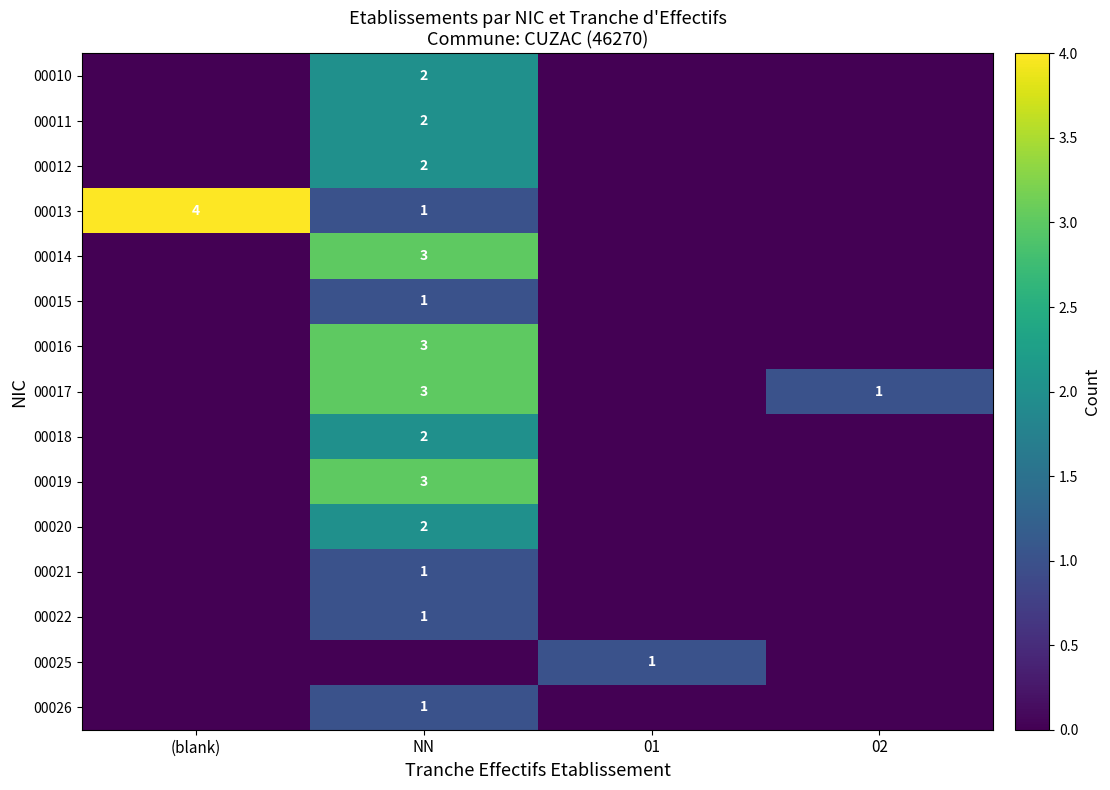

At how many categories does at least one series exceed 3?

1